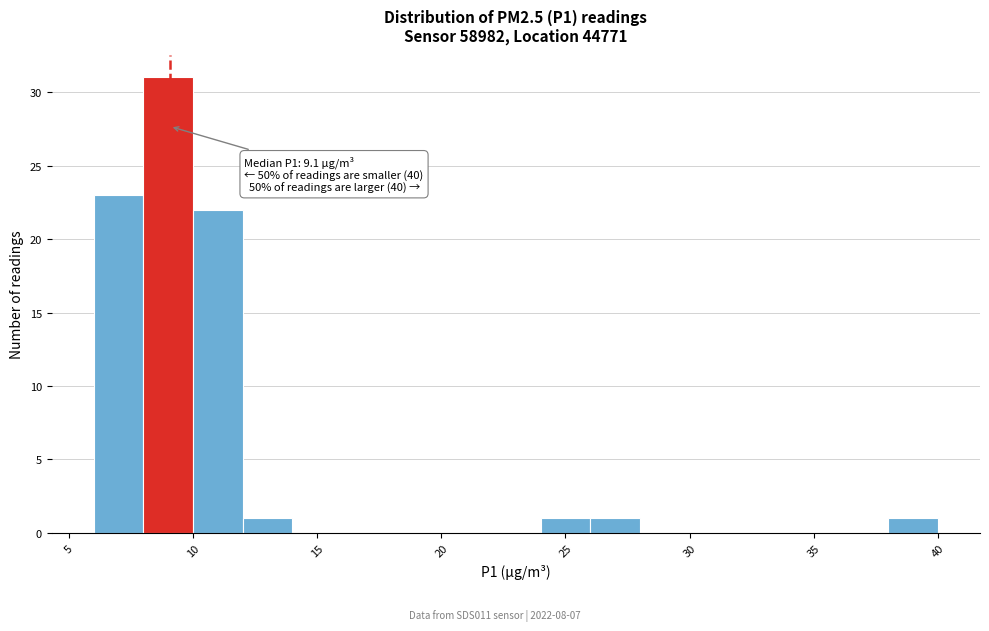

Over which range of the x-axis is the bar tallest?

8 to 10